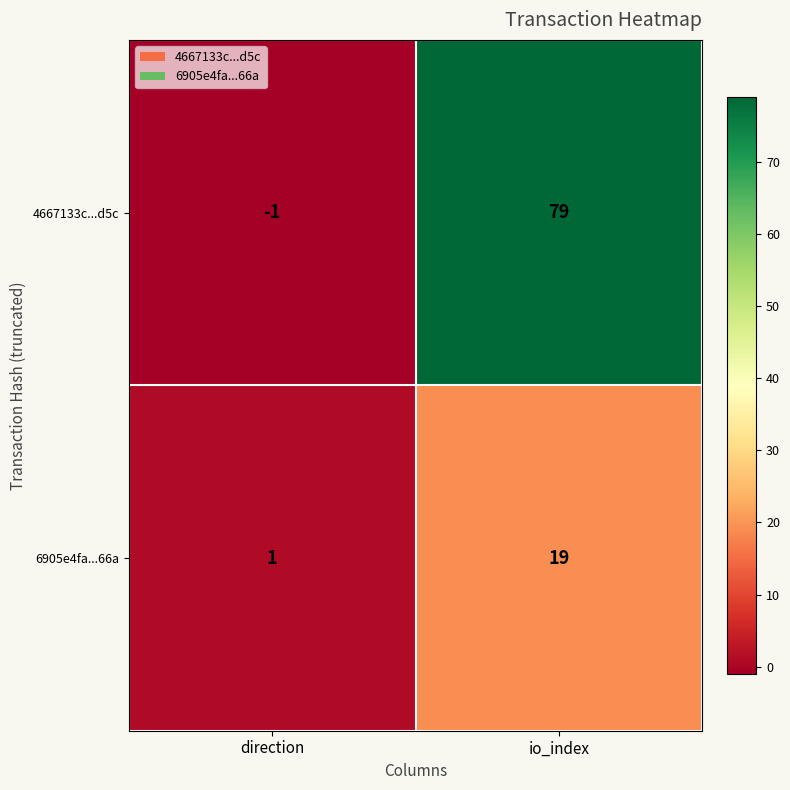

The 4667133c...d5c series shows 103 at io_index. True or false?

False